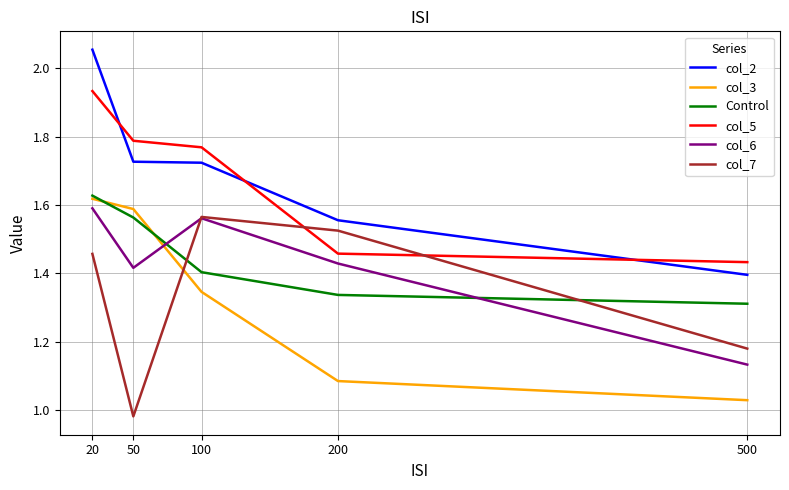

The col_3 series shows 1.3 at 100. True or false?

True